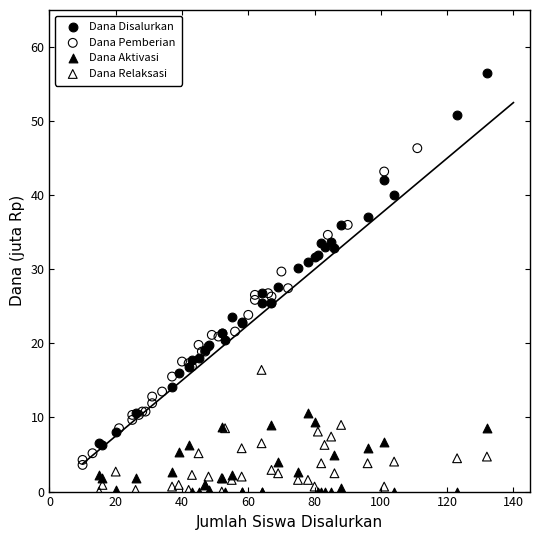

Which series has the largest Y range (max minus min)?

Dana Disalurkan